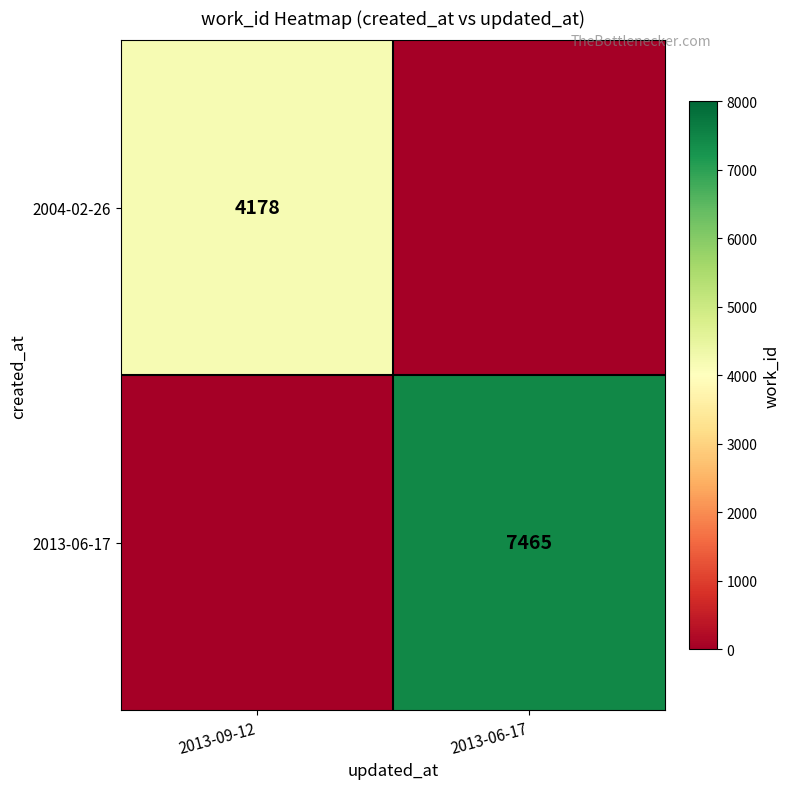

Is the value of 2004-02-26 at 2013-09-12 greater than the value of 2013-06-17 at 2013-06-17?

No